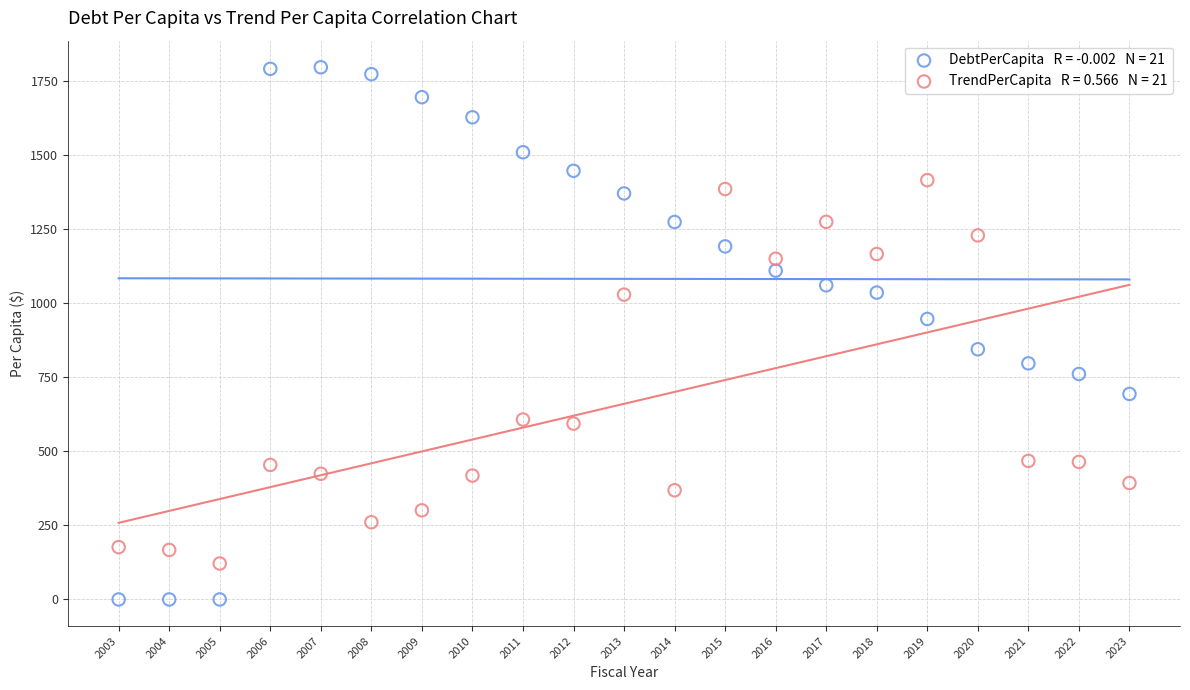

Across all data points, what is the range of X values (max minus min)?

20.0